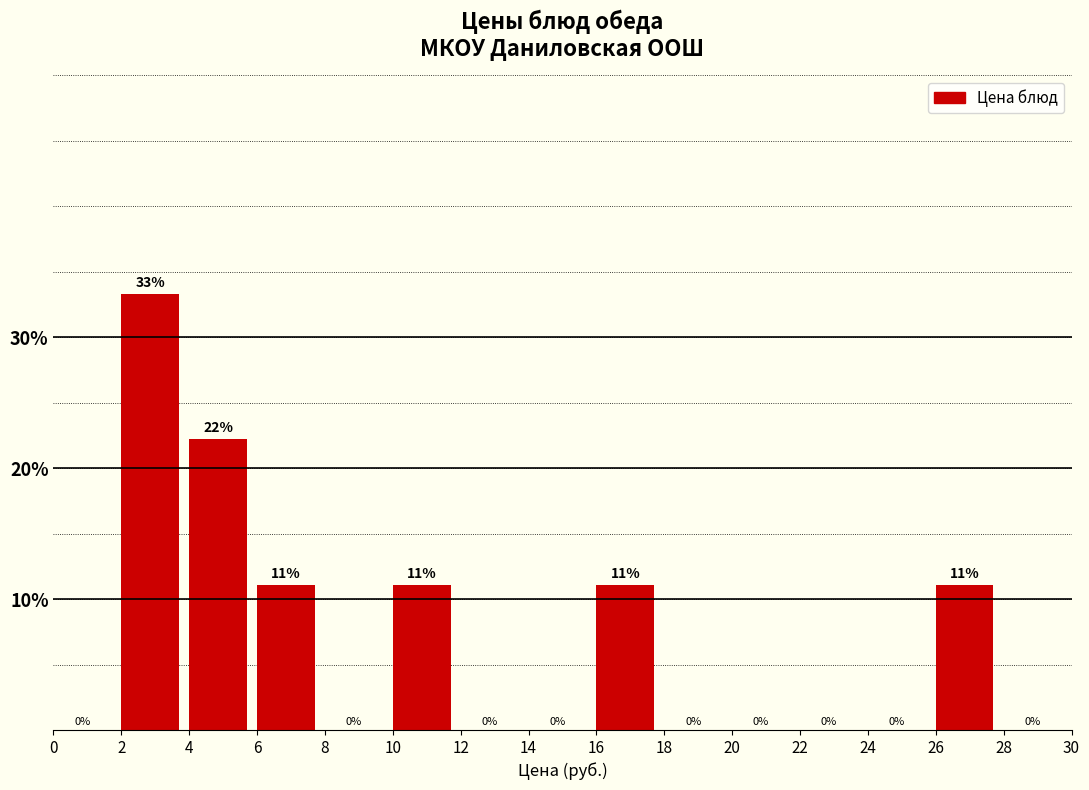

Which range on the x-axis has the tallest bar?

2 to 4